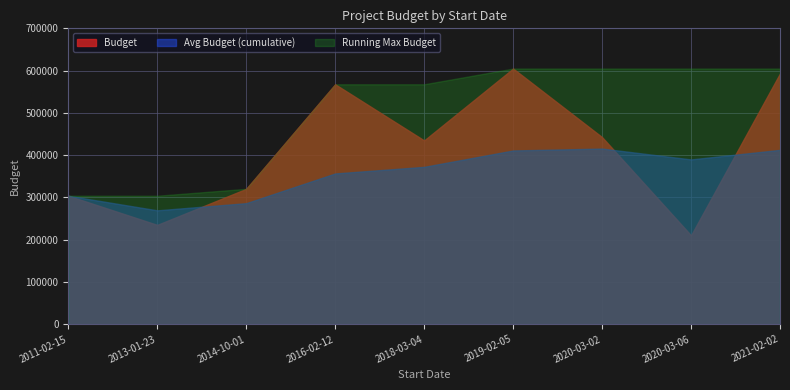

The value at 2020-03-06 is 210347. True or false?

True